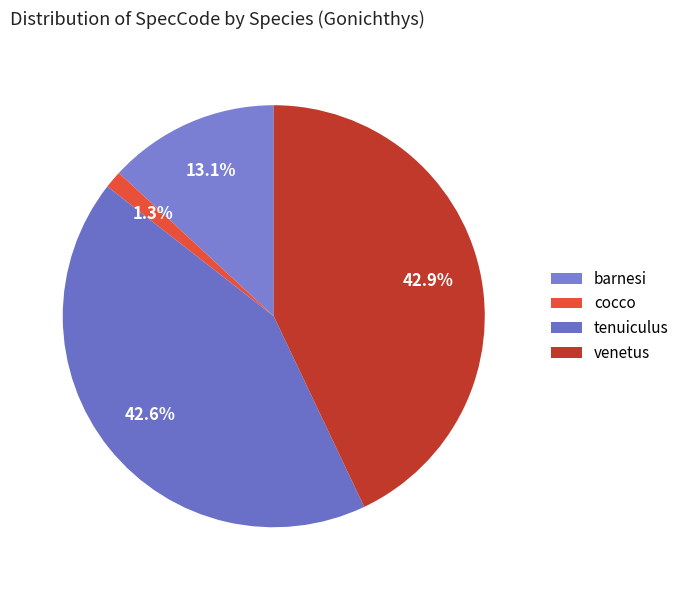

Which category has the biggest portion of the pie?

venetus